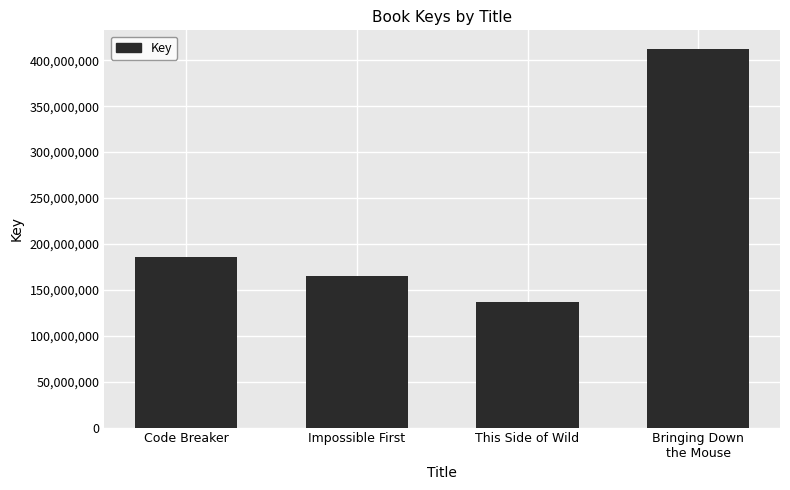

The value at Bringing Down
the Mouse is 412037132. True or false?

True